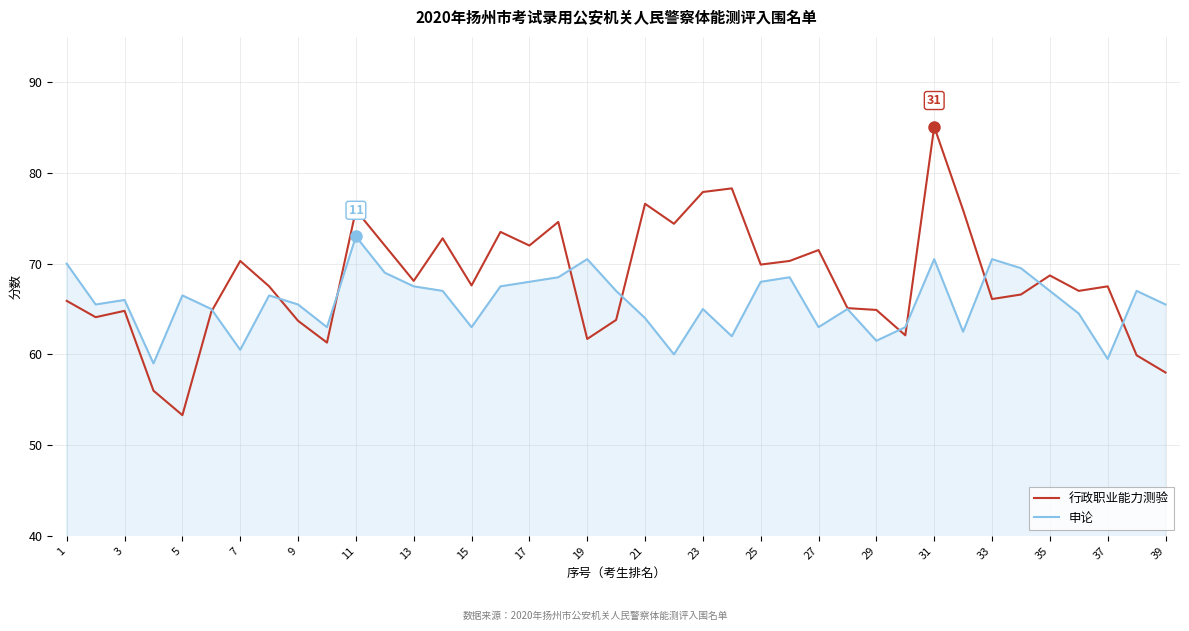

Rank the series by their maximum value, from highest to lowest.

行政职业能力测验, 申论